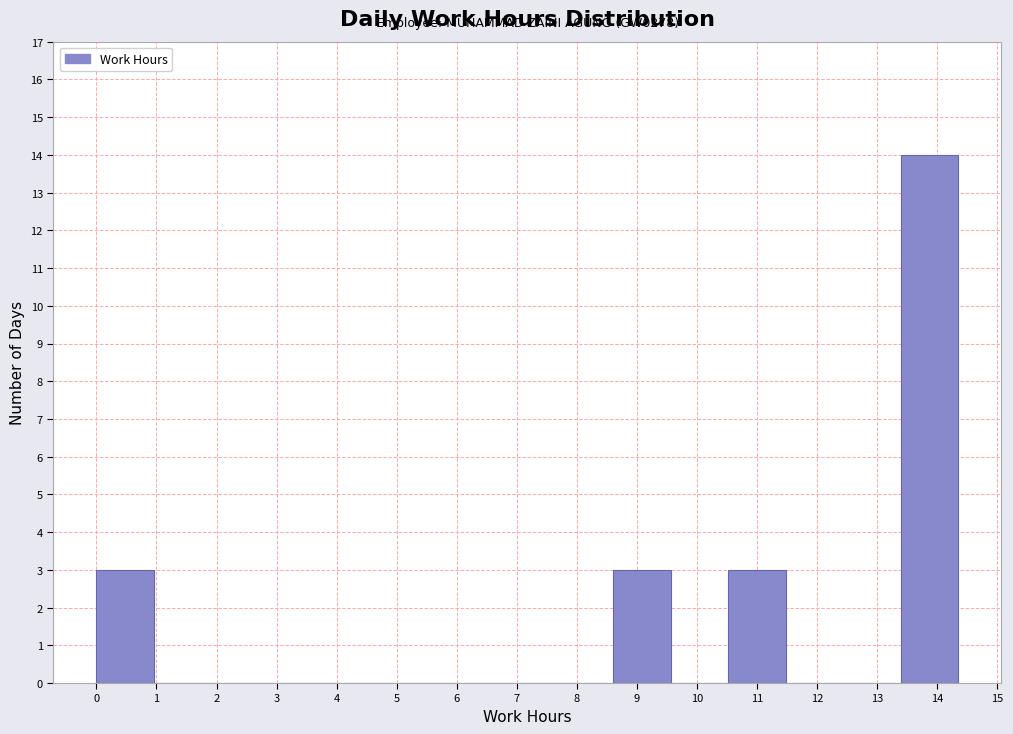

Which range on the x-axis has the tallest bar?

13.4 to 14.4